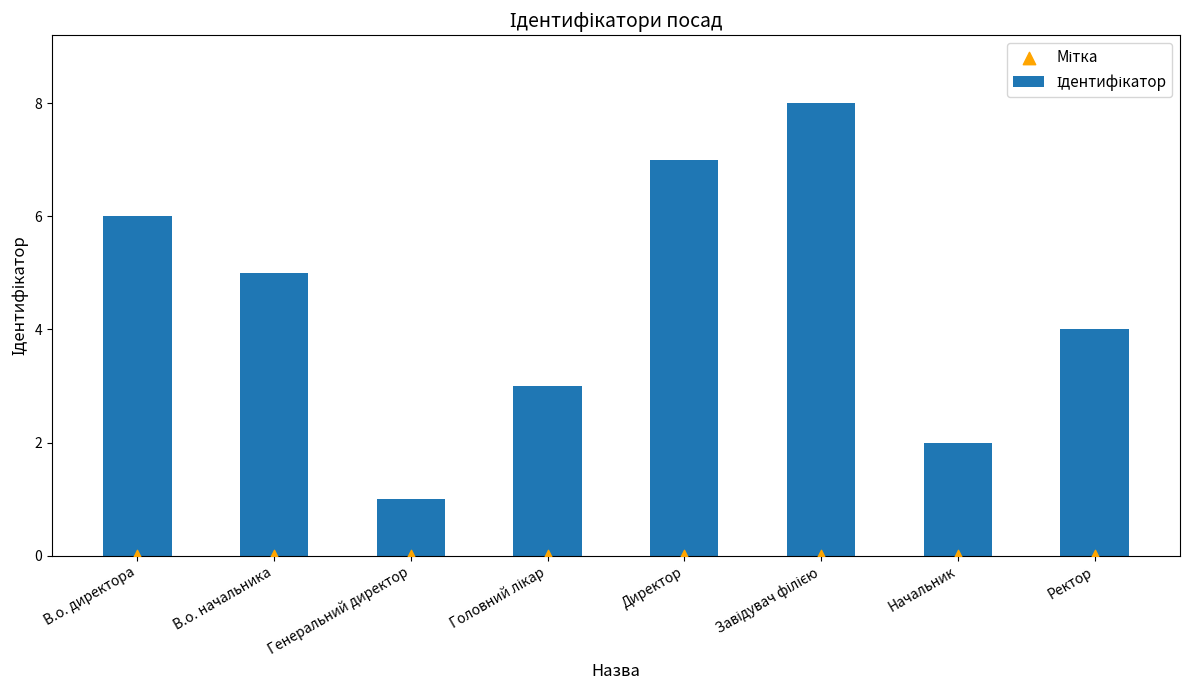

Which series reaches the minimum Y coordinate?

Мітка